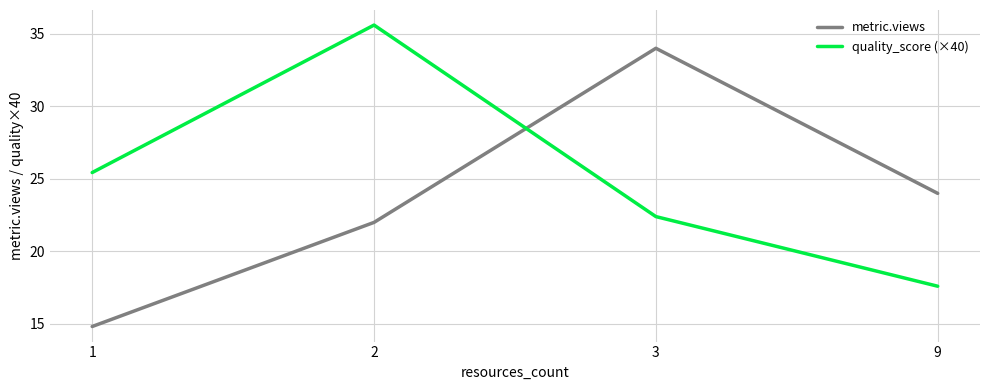

At how many categories does at least one series exceed 27?

2